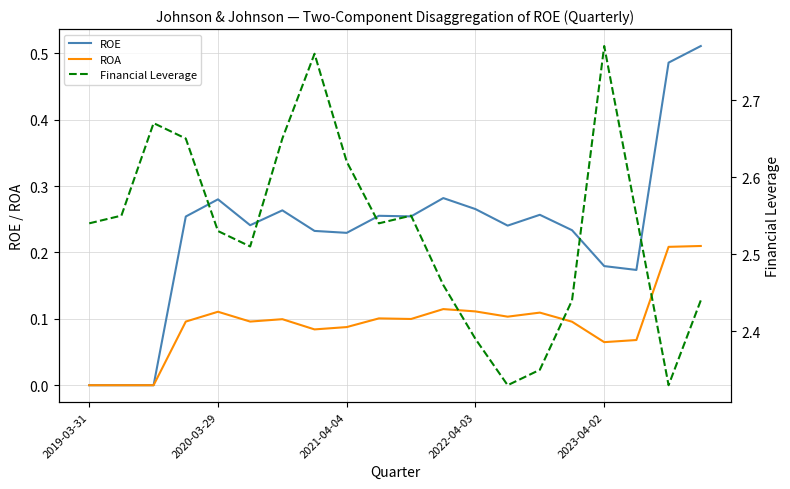

Is this an area chart (filled region under the line)?

No